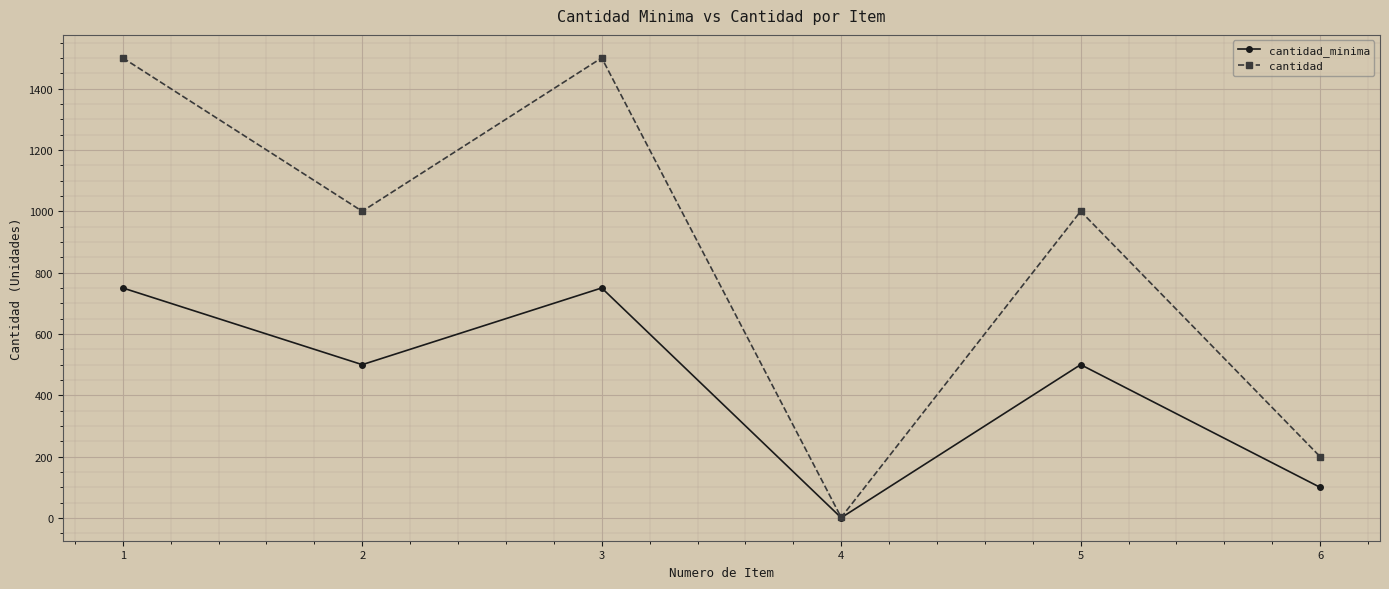

In cantidad_minima, how many points are higher than both neighbors (excluding endpoints)?

2